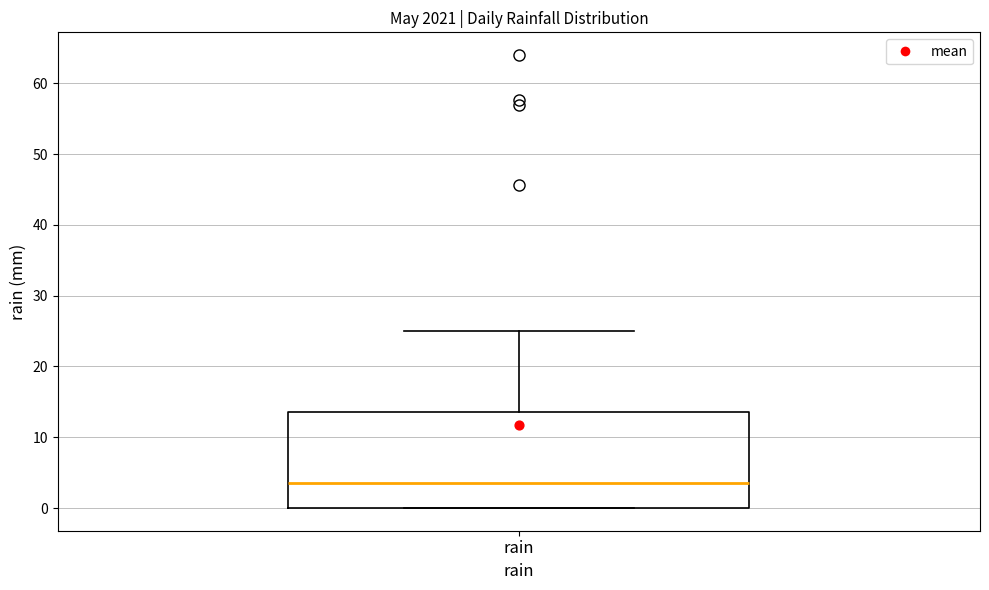

Transcribe this box plot: give where the median line is, the range the box spans, and where the two whiskers end, as read against the y-axis. The values are not printed on the chart, so give them approximately, as read against the axis.

median 4, box 0 to 14, whiskers 0 to 25